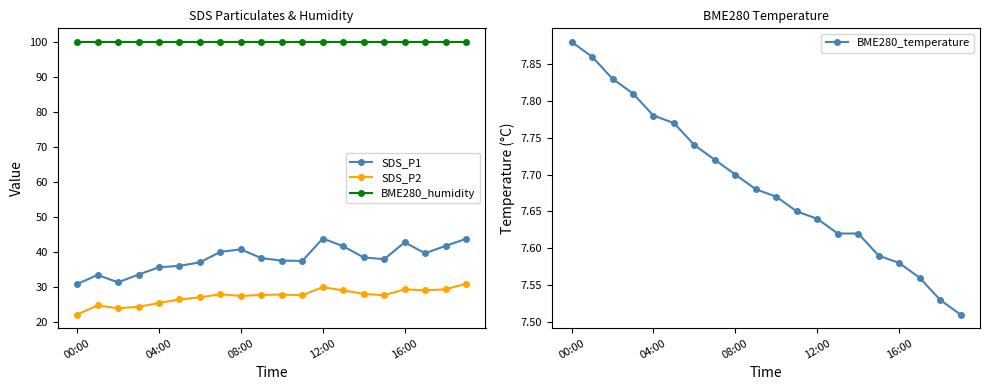

What is the greatest value displayed?

100.0